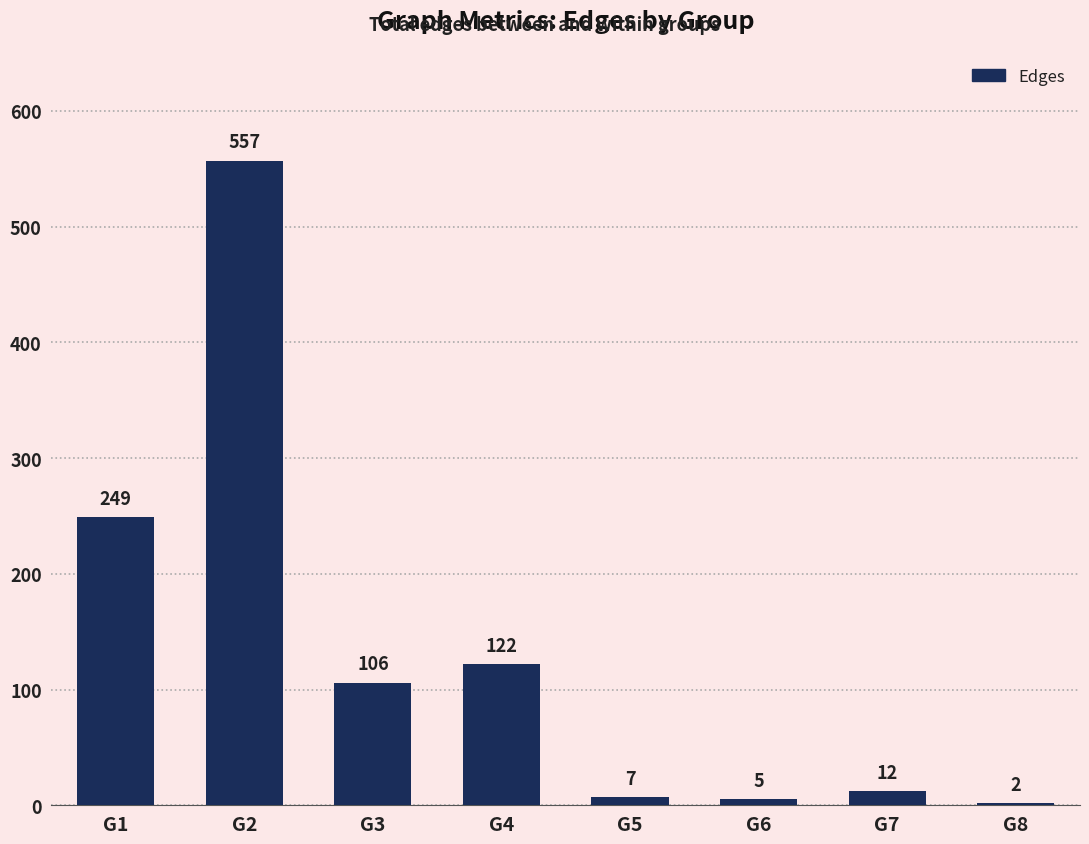

How many series are shown in this chart?

1